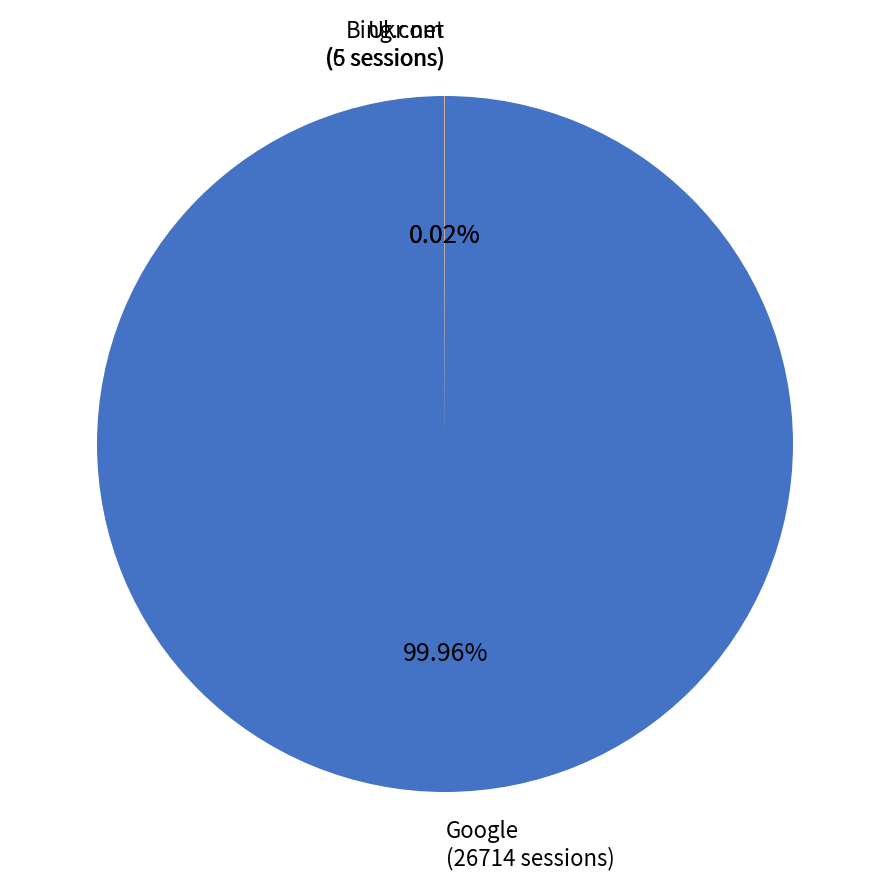

Does any single category account for the majority?

Yes